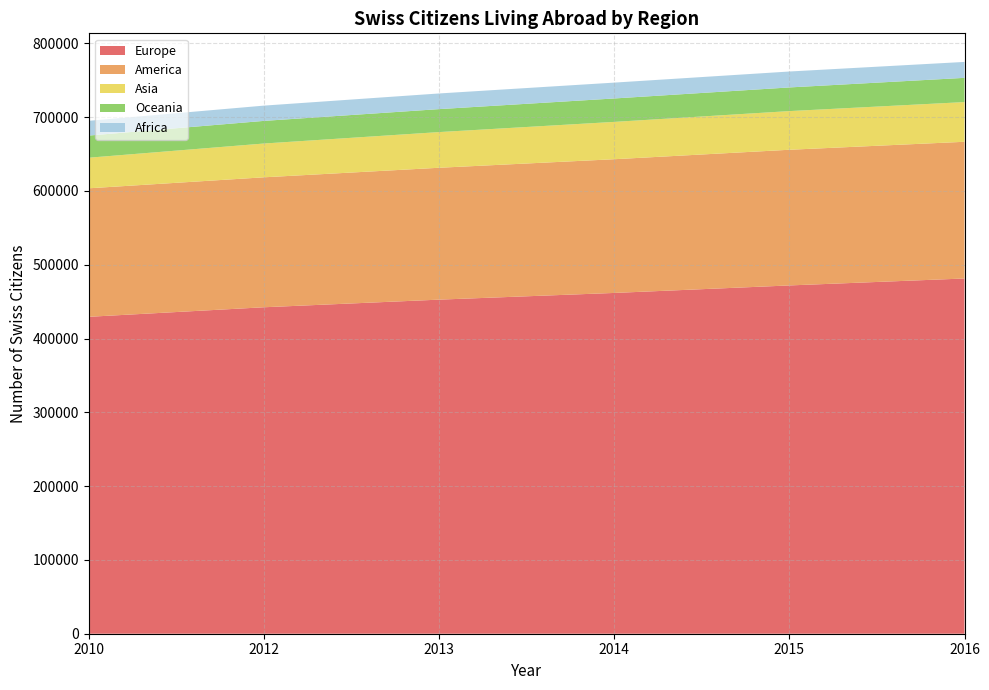

Reading left to right, list all the values displayed in this chart.

Europe: 2010=429498	2012=442433	2013=452764	2014=461844	2015=472006	2016=481421
America: 2010=174158	2012=176119	2013=178719	2014=181216	2015=183871	2016=185275
Asia: 2010=41466	2012=45792	2013=48359	2014=50592	2015=52409	2016=53814
Oceania: 2010=29993	2012=30667	2013=31117	2014=31742	2015=32052	2016=32828
Africa: 2010=20008	2012=20699	2013=21224	2014=21491	2015=21592	2016=21585